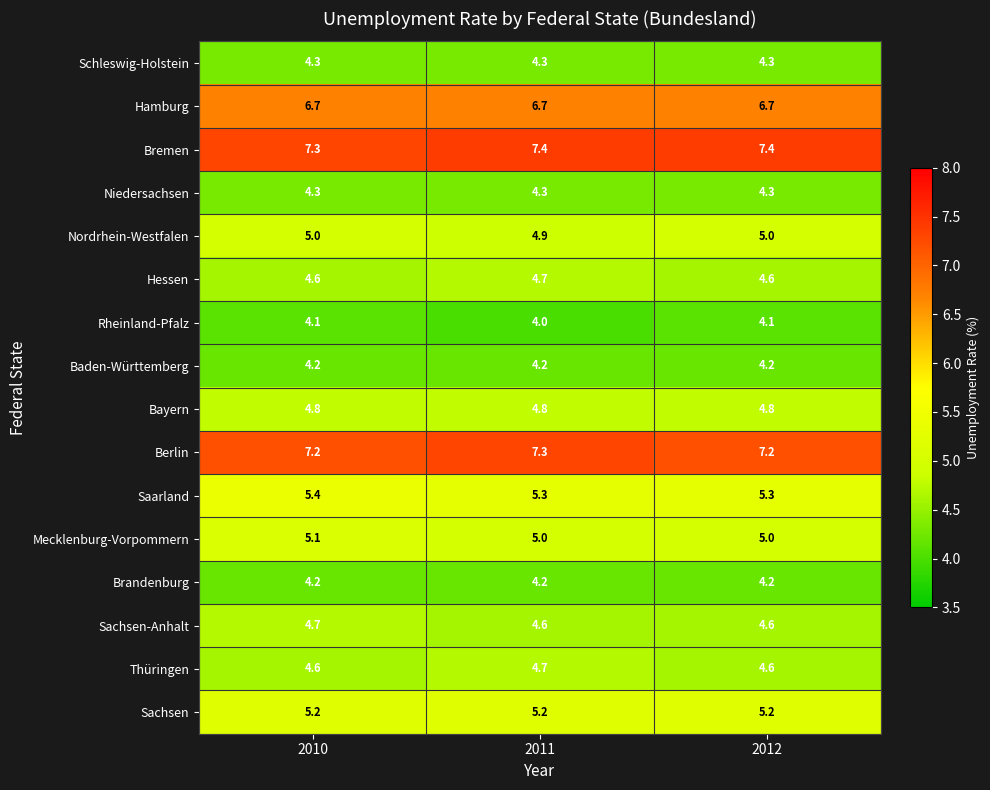

What is the sum of the Brandenburg values at 2012 and 2010?

8.4